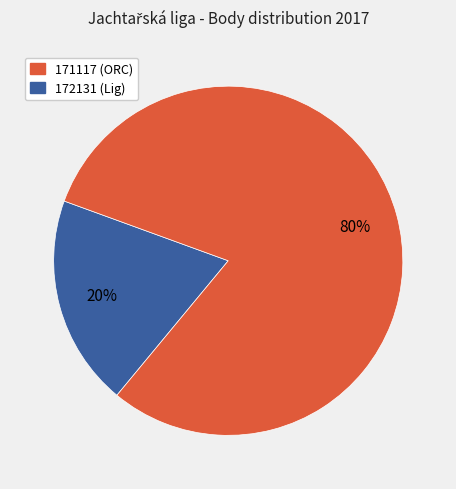

To the nearest percent, what is the average slice percentage?

50%